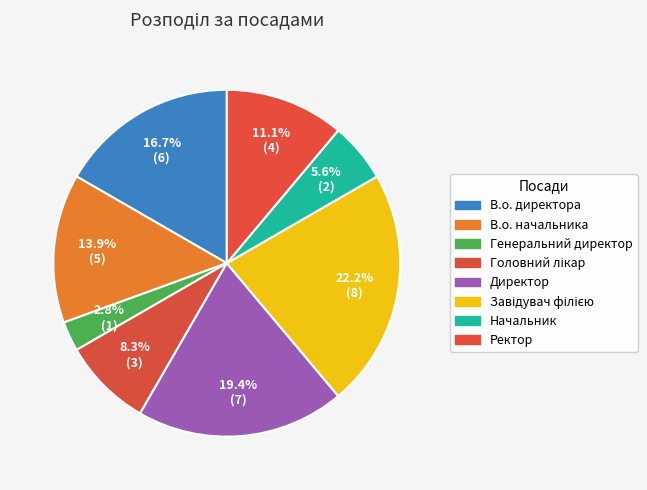

What is the change in value from Генеральний директор to Начальник?

+1